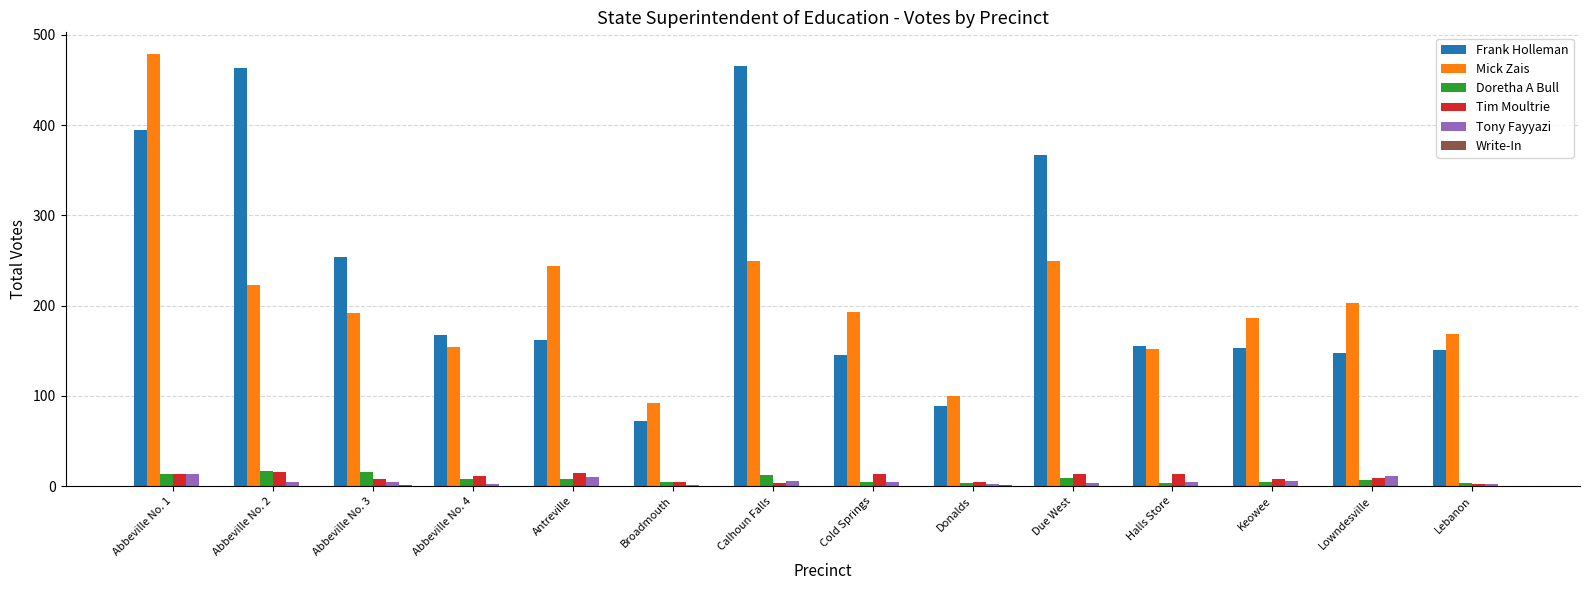

What is the maximum value shown in the chart?

479